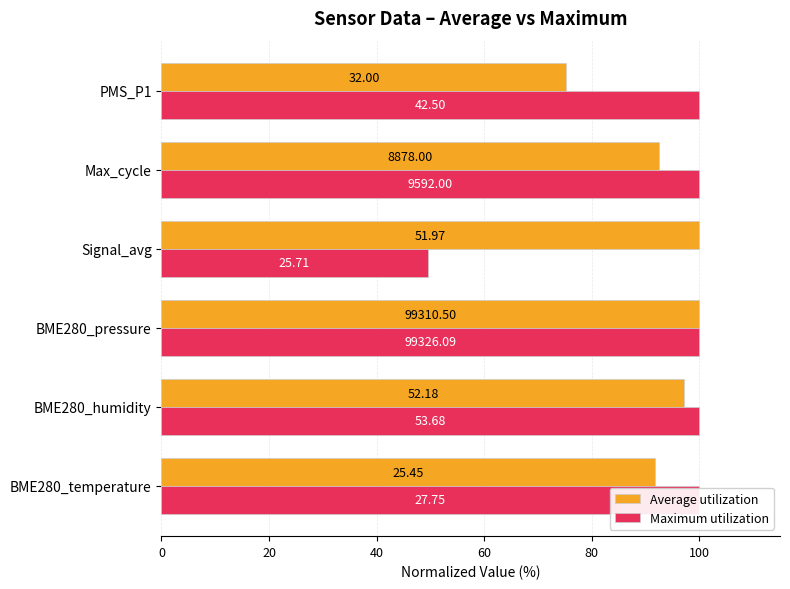

Reading left to right, list all the values displayed in this chart.

Average utilization: 91.7	97.2	100.0	100.0	92.6	75.3
Maximum utilization: 100.0	100.0	100.0	49.5	100.0	100.0